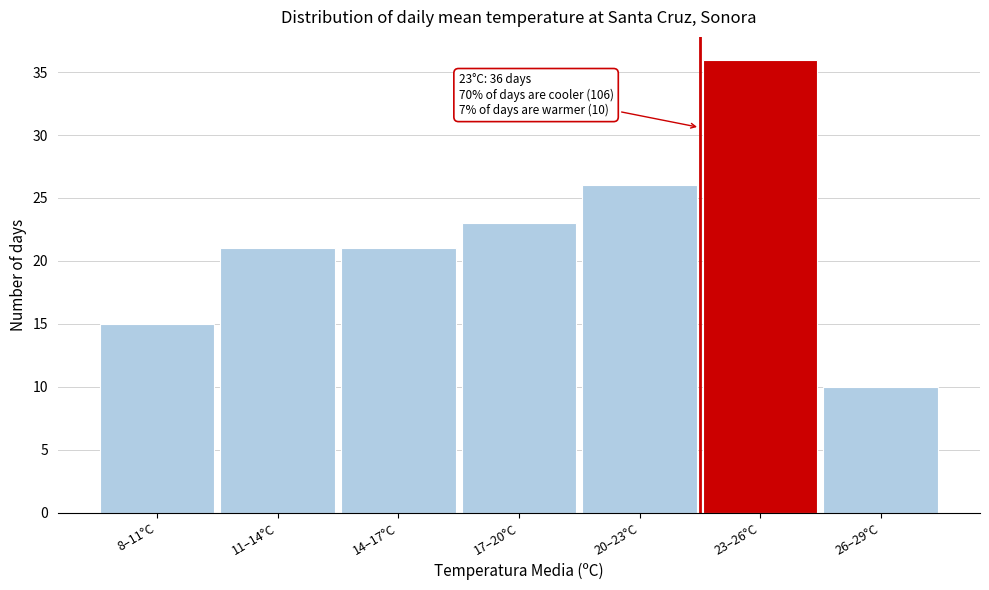

Reading left to right, transcribe all the data shown in this chart.

8–11°C=15	11–14°C=21	14–17°C=21	17–20°C=23	20–23°C=26	23–26°C=36	26–29°C=10